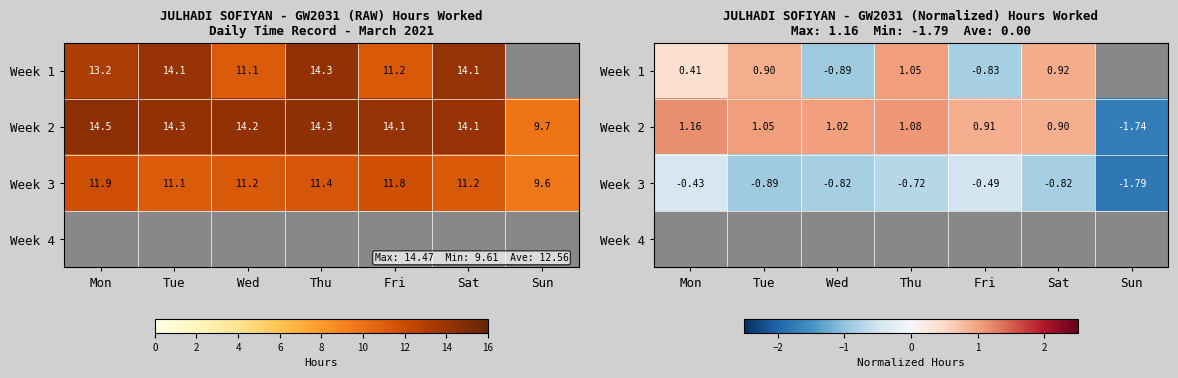

Read the Week 2 value at Sat.

0.9